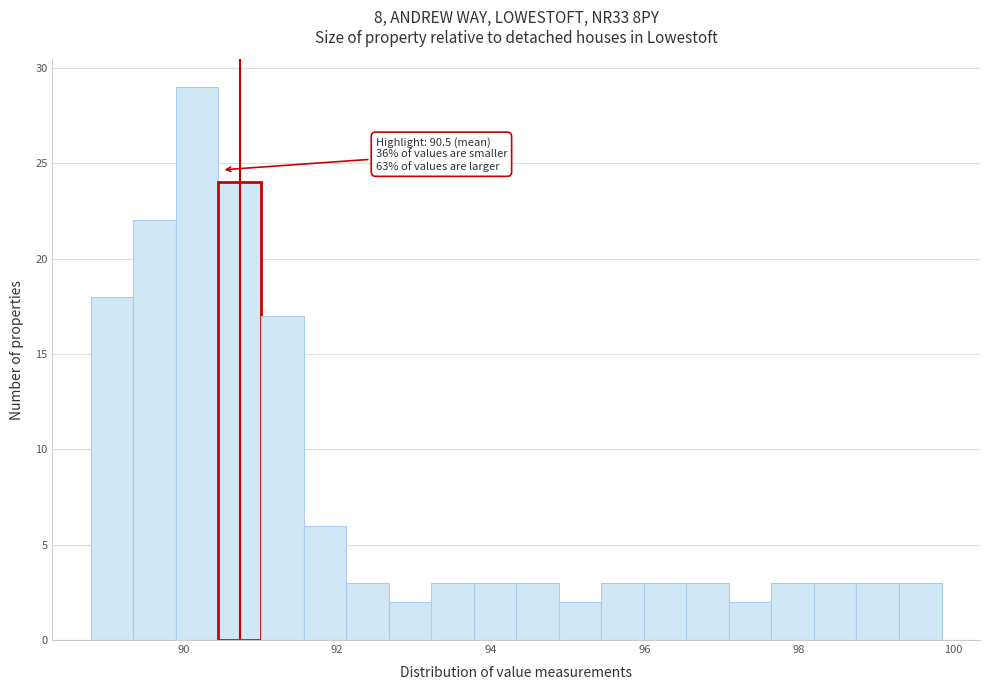

Around what value on the x-axis is the tallest bar? Give the approximate position of its centre, as read against the axis.

90.2